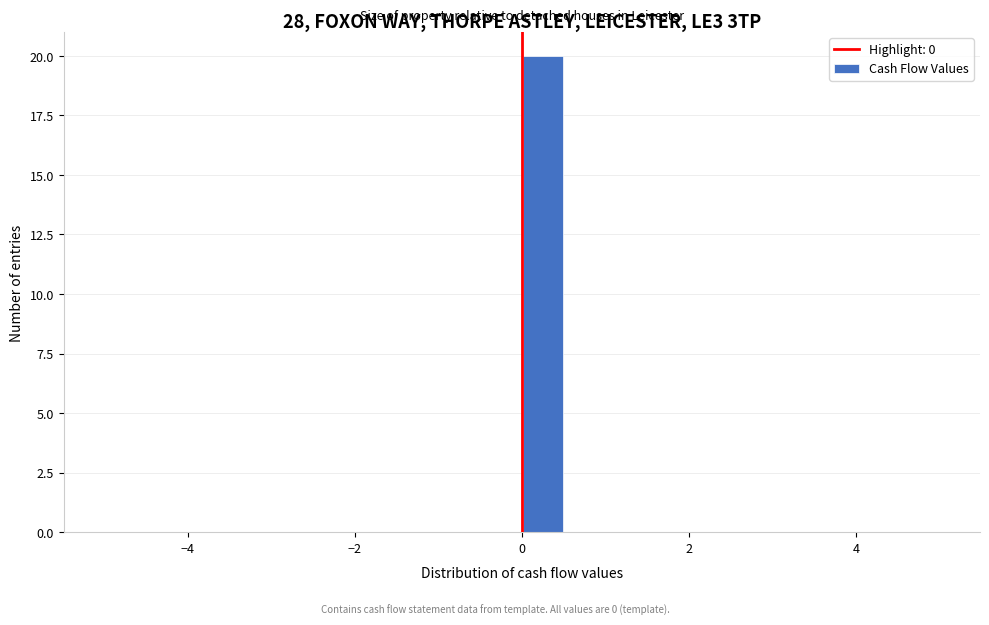

Around what value on the x-axis is the tallest bar? Give the approximate position of its centre, as read against the axis.

0.2